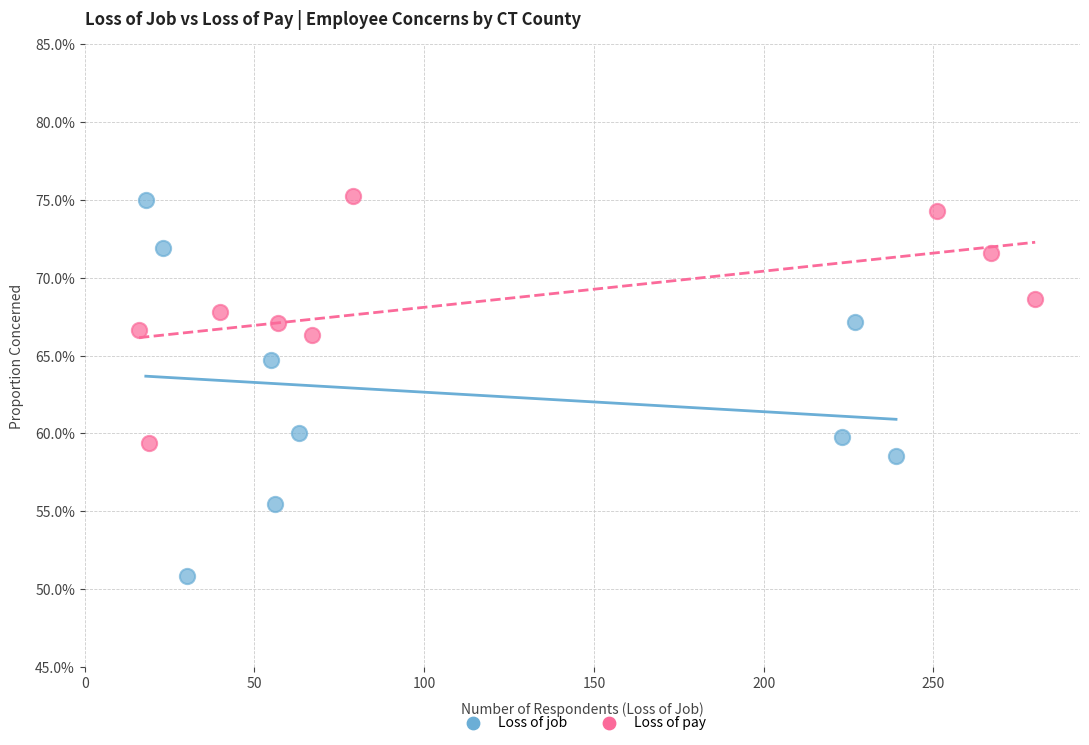

Which series has the largest Y range (max minus min)?

Loss of job